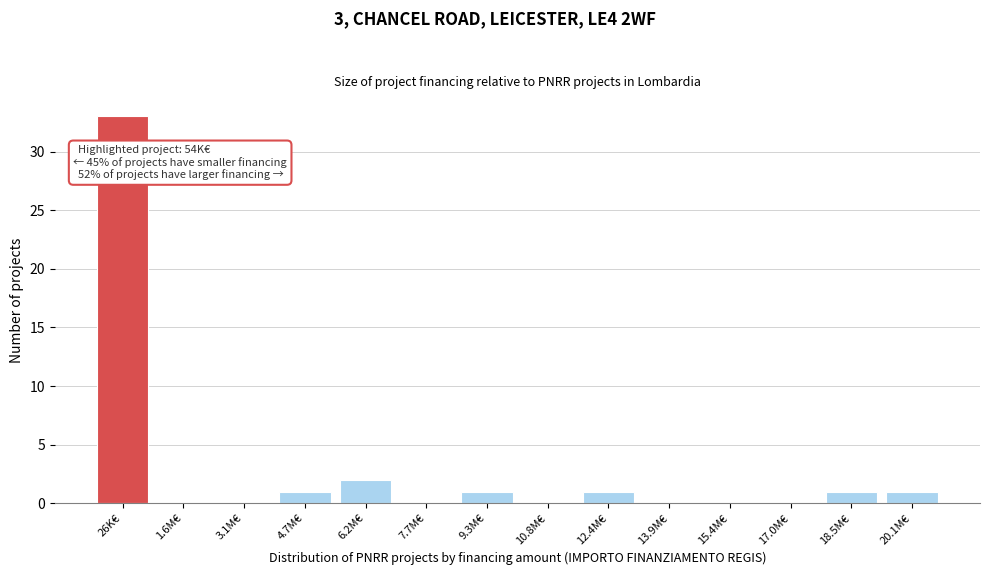

Reading left to right, extract all data points from this chart.

26K€=33	1.6M€=0	3.1M€=0	4.7M€=1	6.2M€=2	7.7M€=0	9.3M€=1	10.8M€=0	12.4M€=1	13.9M€=0	15.4M€=0	17.0M€=0	18.5M€=1	20.1M€=1